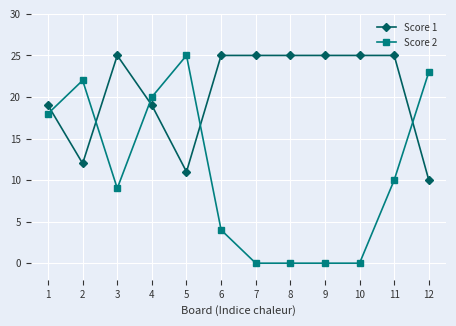

Reading left to right, extract all data points from this chart.

Score 1: 19	12	25	19	11	25	25	25	25	25	25	10
Score 2: 18	22	9	20	25	4	0	0	0	0	10	23